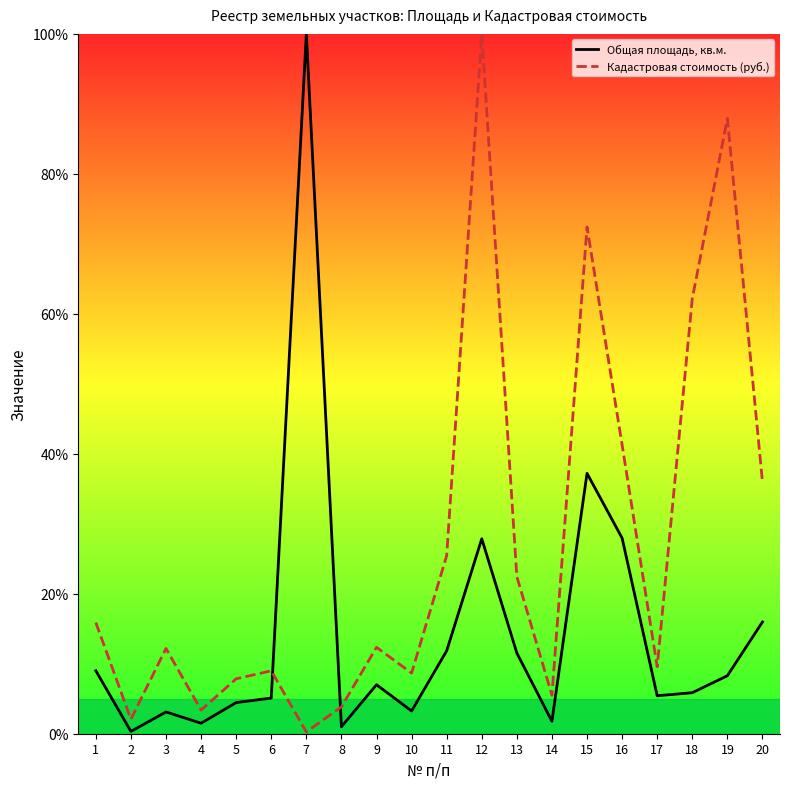

True or false: Кадастровая стоимость (руб.) and Общая площадь, кв.м. intersect in this chart.

True